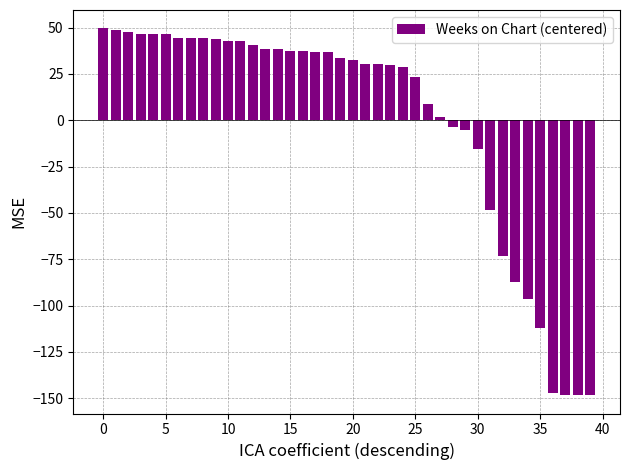

What is the difference between the maximum and minimum values?

198.0